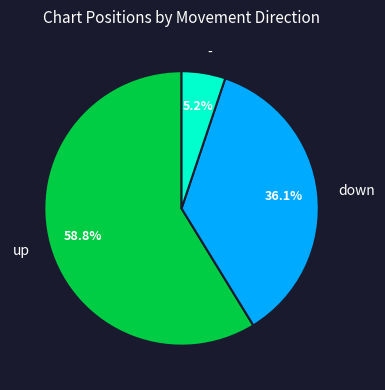

What is the ratio of the value at - to the value at up?

0.1